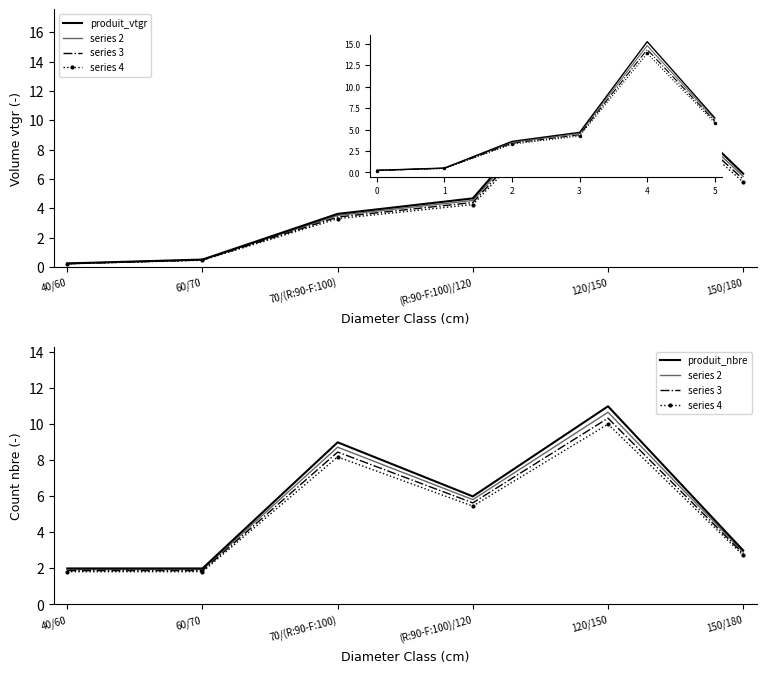

How many interior local valleys does the produit_nbre series have?

1